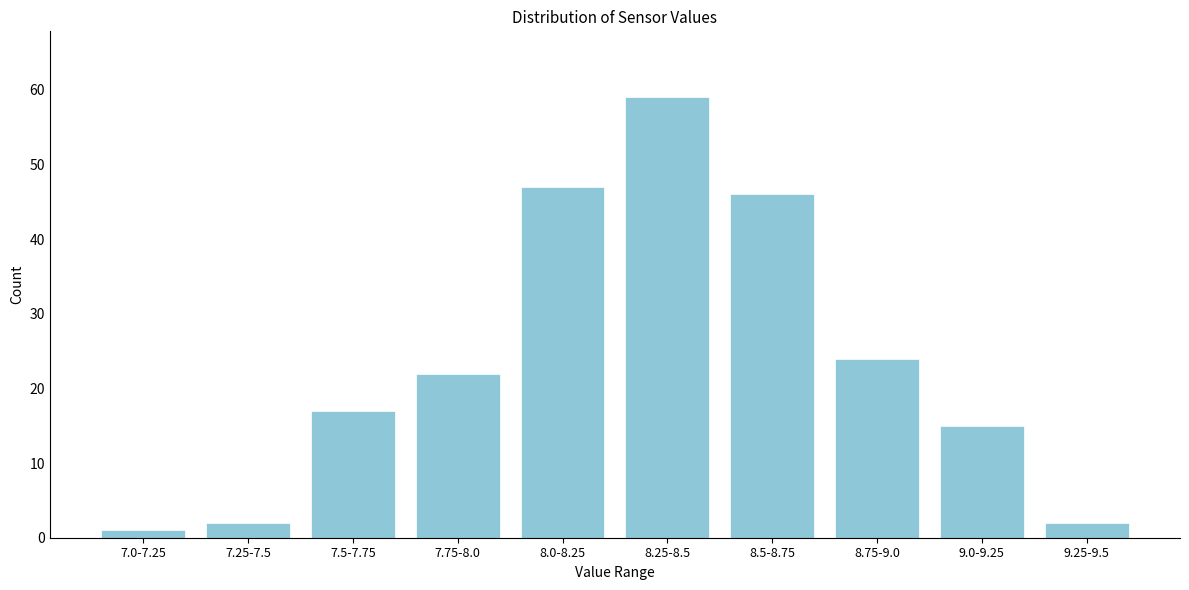

Reading right to left, what are all the values shown in this chart?

2	15	24	46	59	47	22	17	2	1